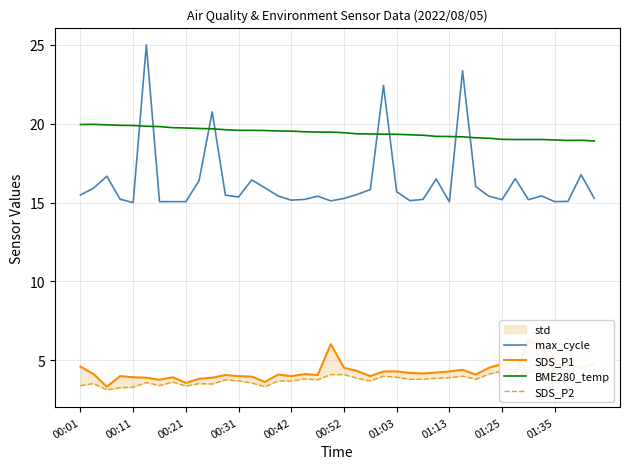

What is the smallest value displayed?

3.1